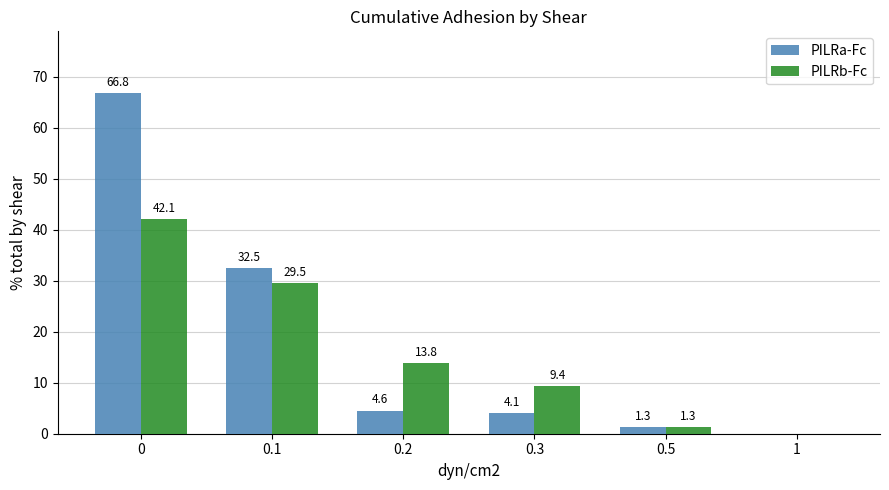

What is the approximate value of PILRa-Fc at 0.3?

4.1